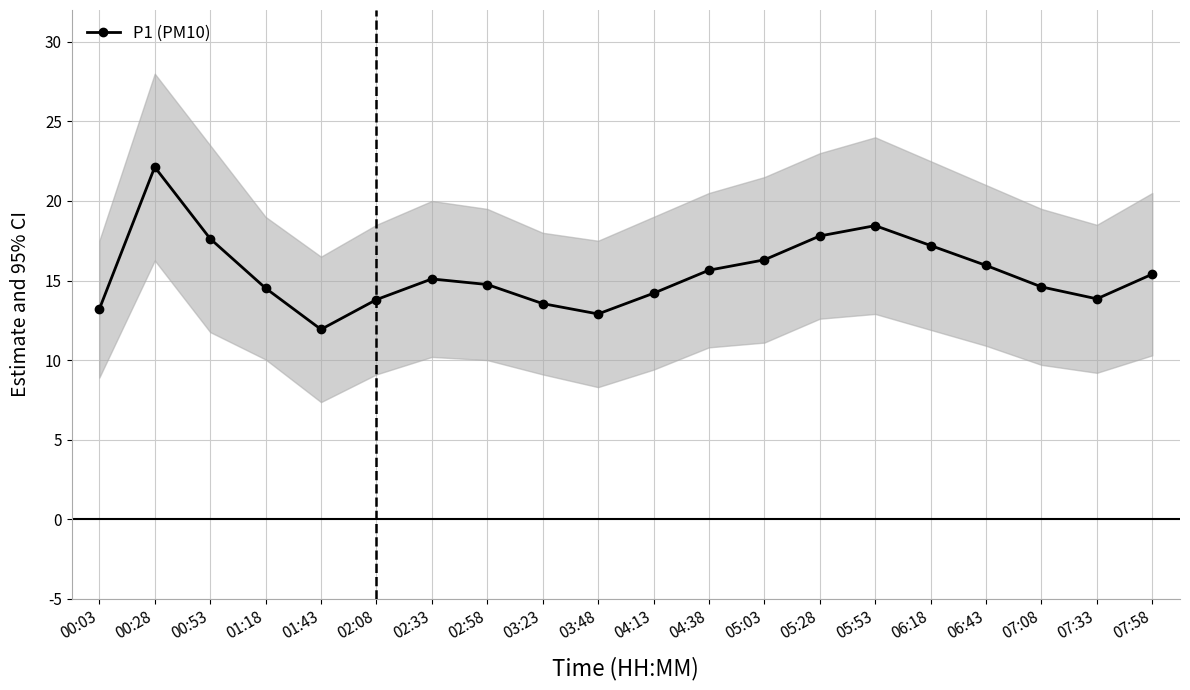

What is the value of the 12th point from the left?

15.7